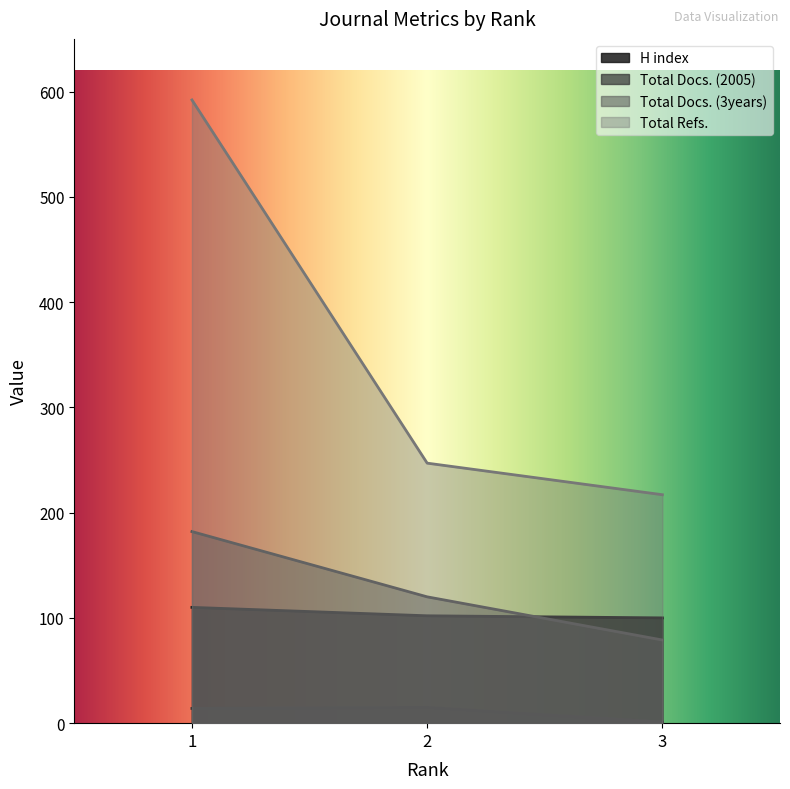

Which category has the highest value across all series?

1